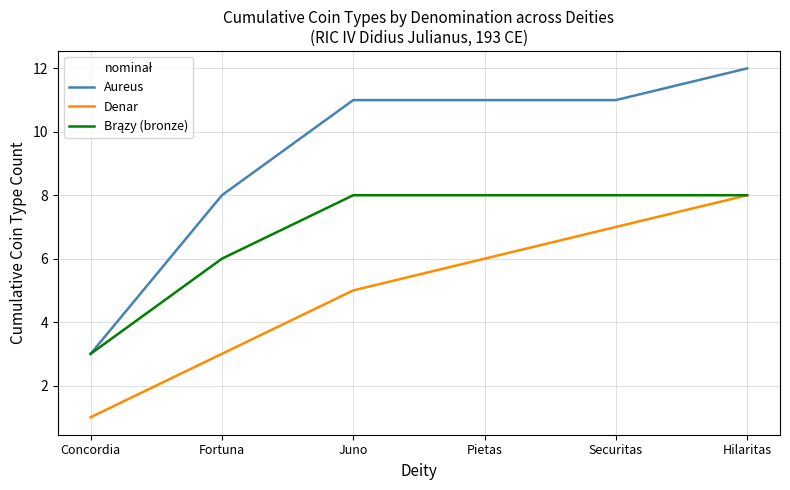

What is the total value across all series at Juno?

24